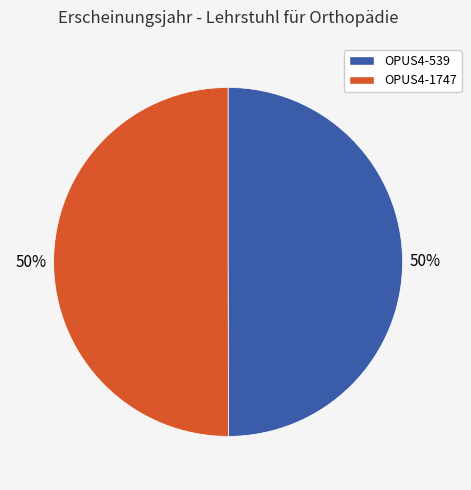

Do OPUS4-539 and OPUS4-1747 together represent more than half of the pie?

Yes